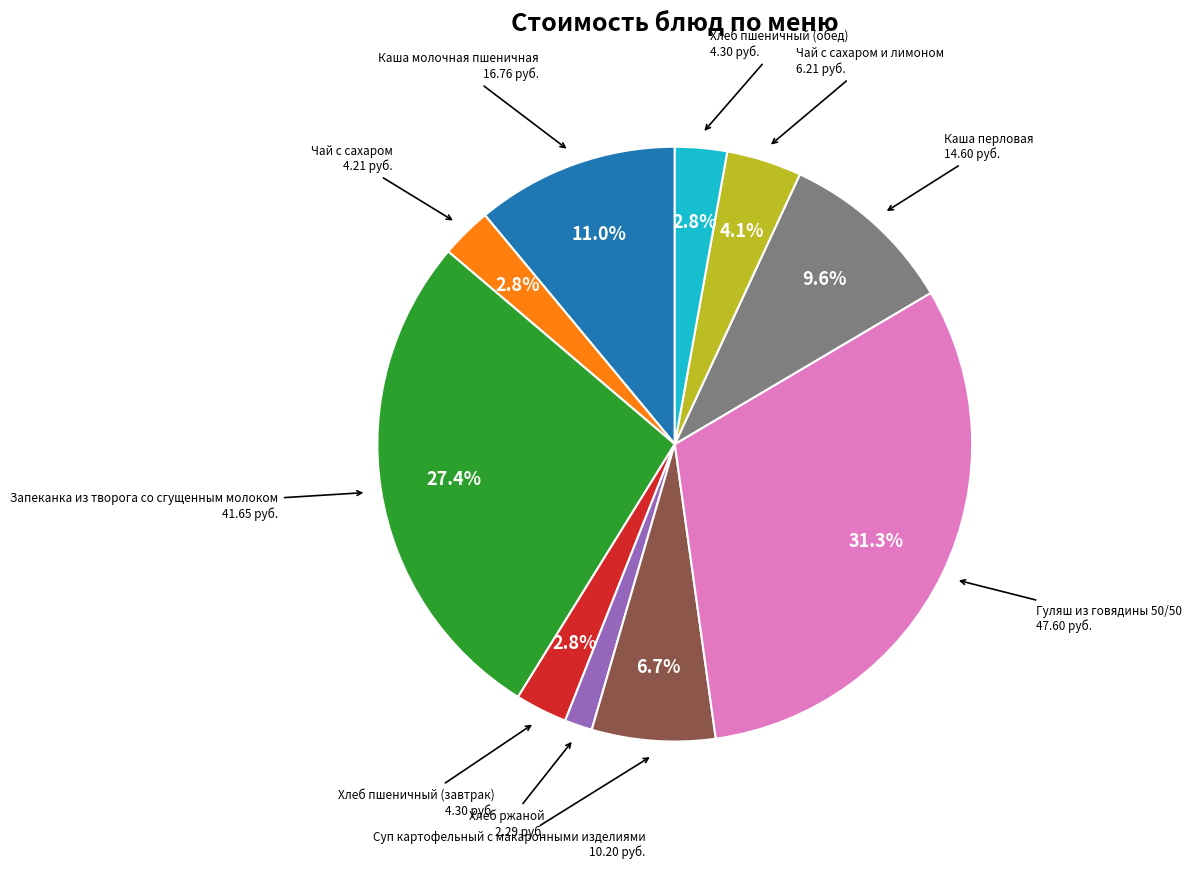

Is there any slice that represents more than half of the pie?

No